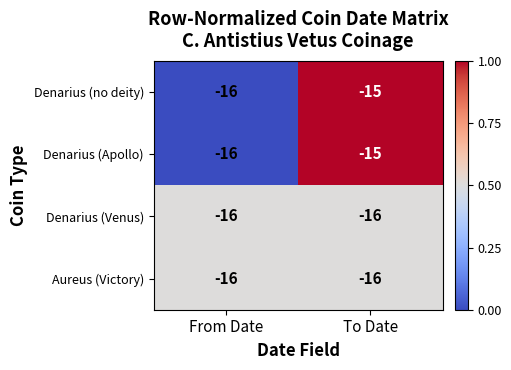

At which category is the sum across all series the highest?

To Date